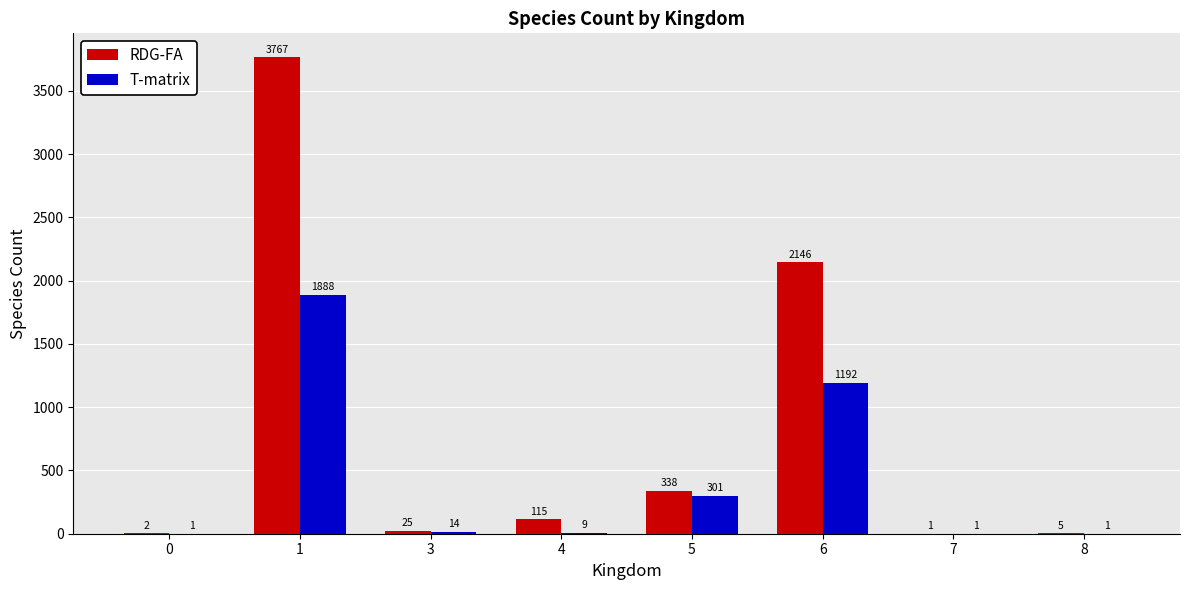

Is it true that RDG-FA equals 3767 at 1?

True